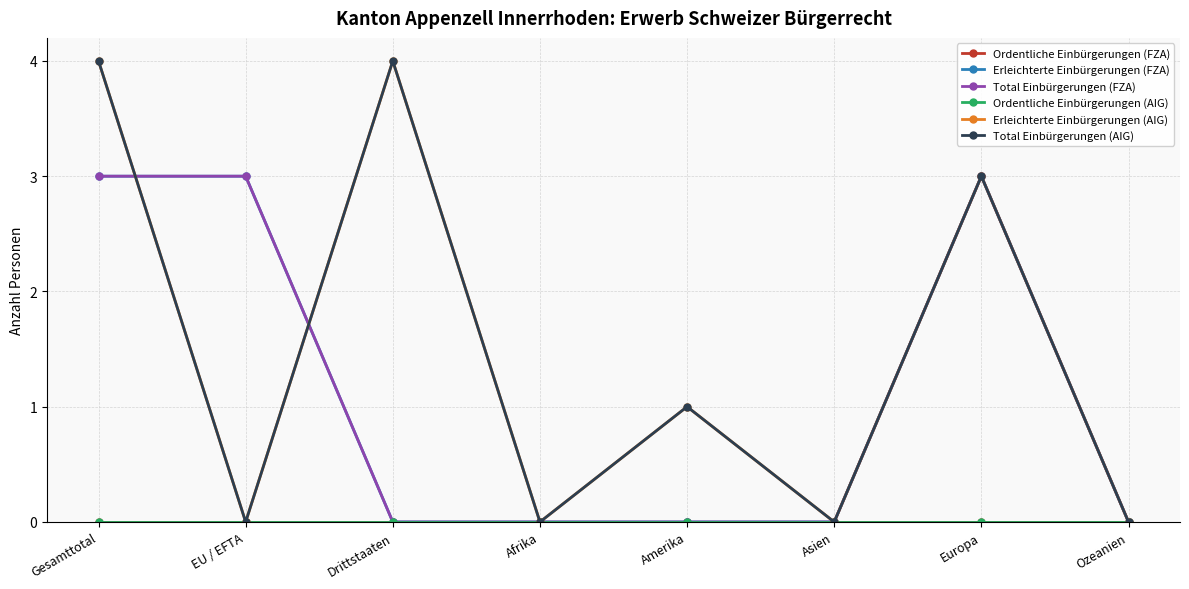

Does the chart have visible grid lines?

Yes